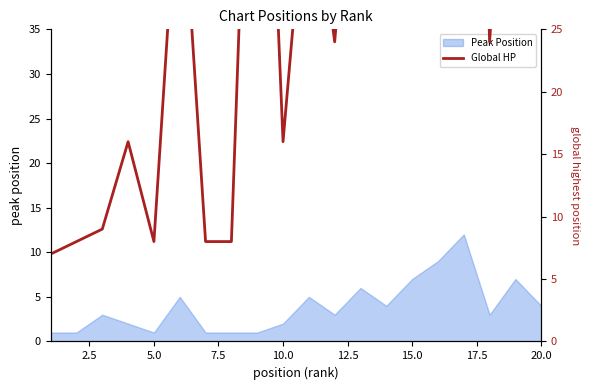

True or false: the data shows 90 at 20.0.

False